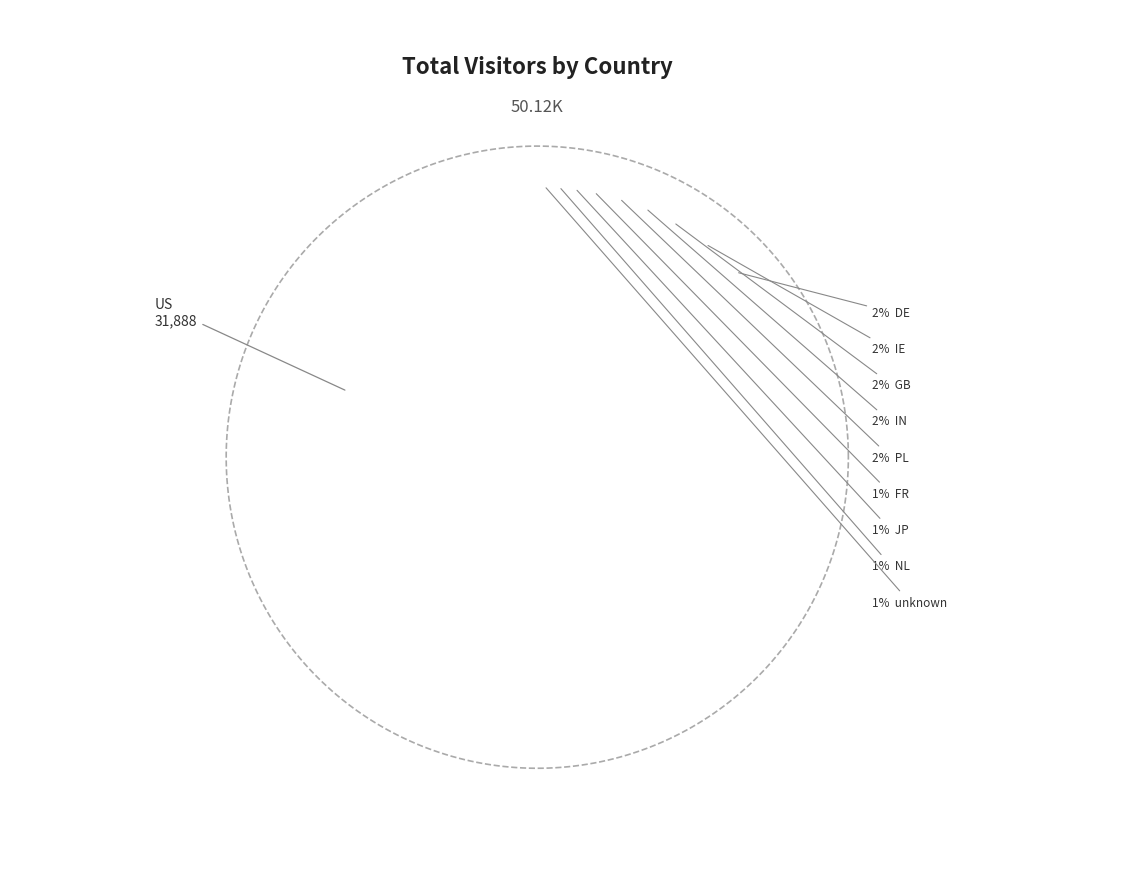

What is the smallest slice in the pie chart?

unknown